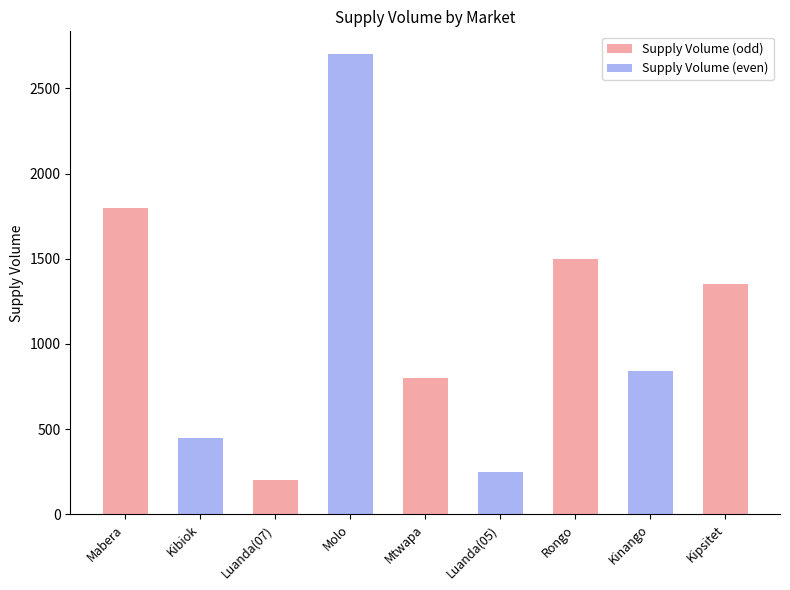

Approximately how many times larger is the value at Mtwapa compared to Luanda(05)?

3.2